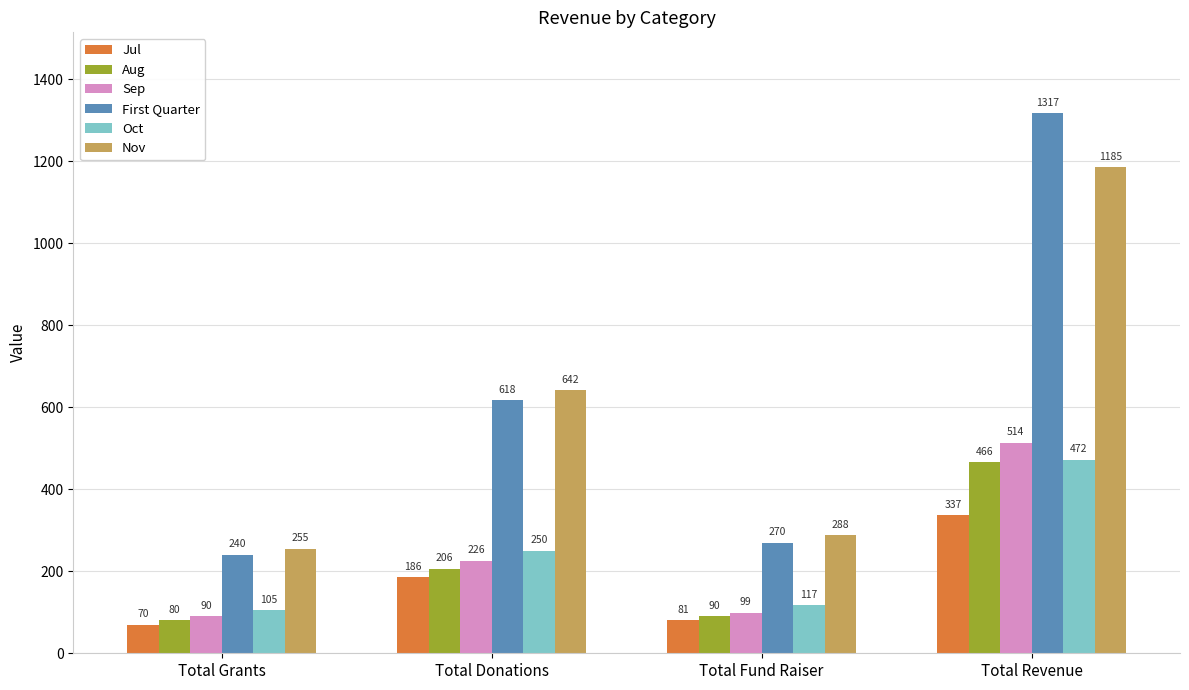

What is the sum of the Jul values at Total Grants and Total Donations?

256